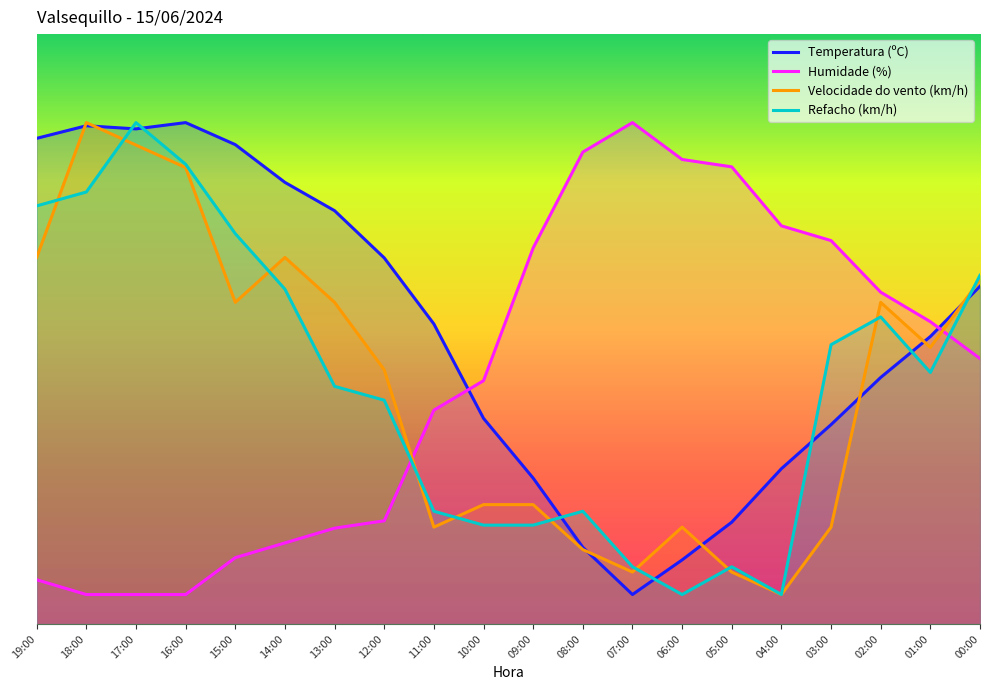

How many values in the Velocidade do vento (km/h) series are below 46?

10